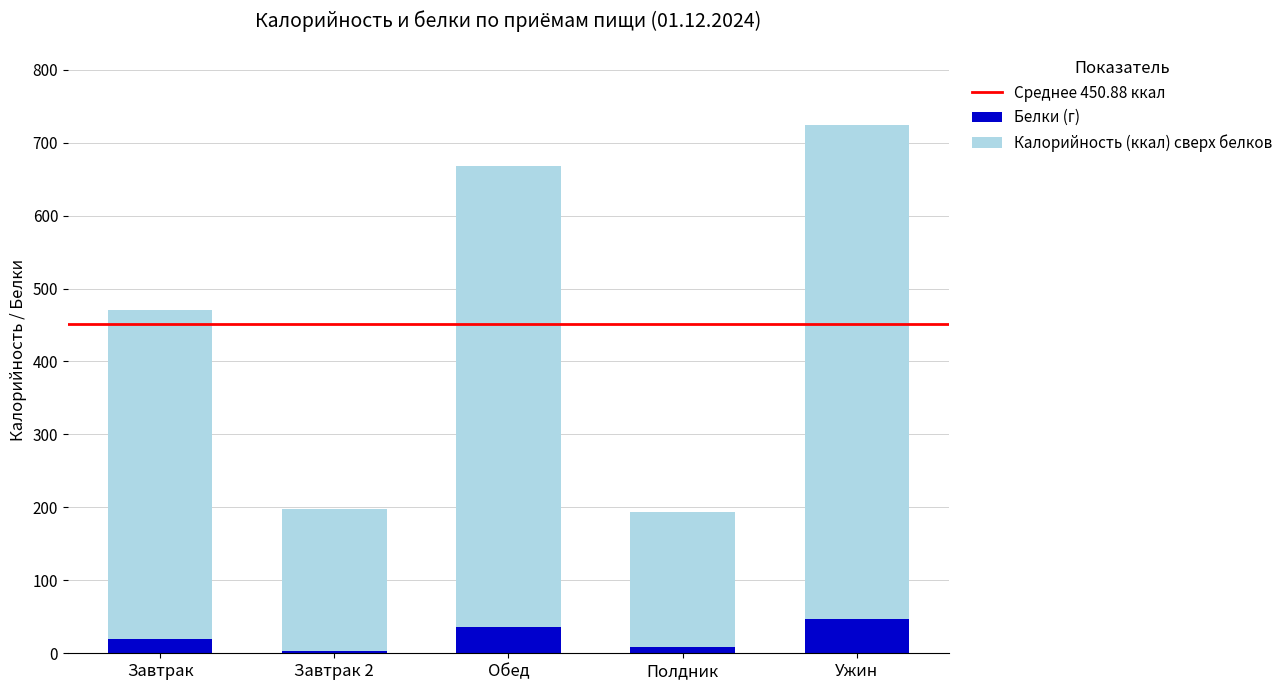

The Белки (г) series shows 36.2 at Обед. True or false?

True